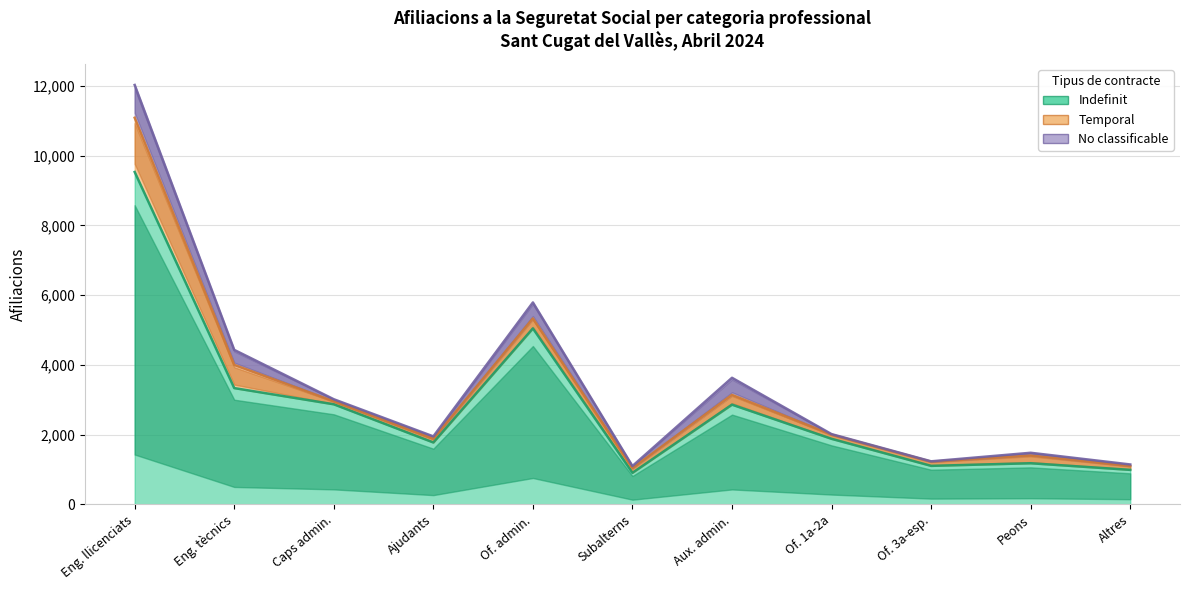

What are all the series names shown in the legend?

Indefinit, Temporal, No classificable